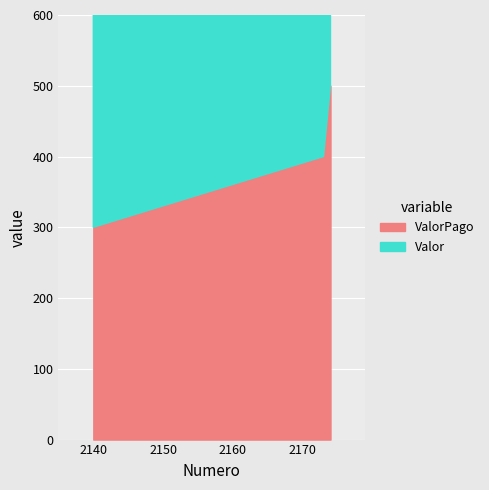

Reading left to right, what are all the values shown in this chart?

Valor: 300	400	500
ValorPago: 300	400	500